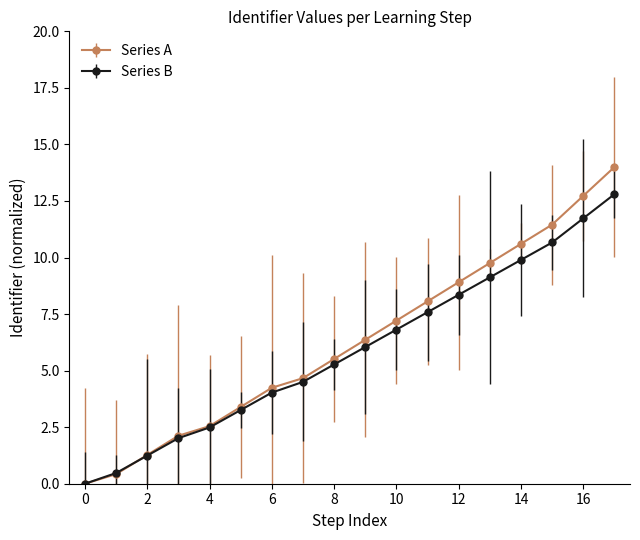

Rank the series by their maximum value, from highest to lowest.

Series A, Series B